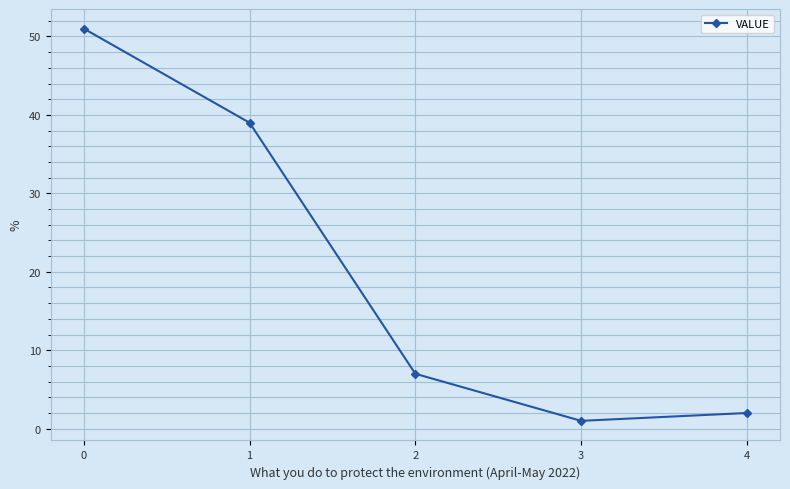

What is the greatest value displayed?

51